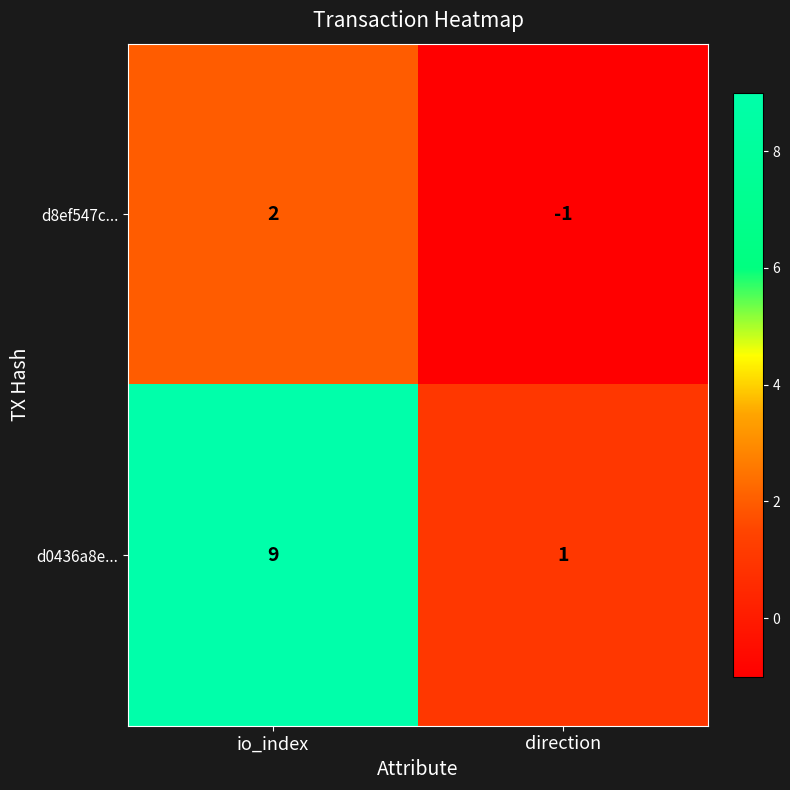

How many categories are shown in the chart?

2